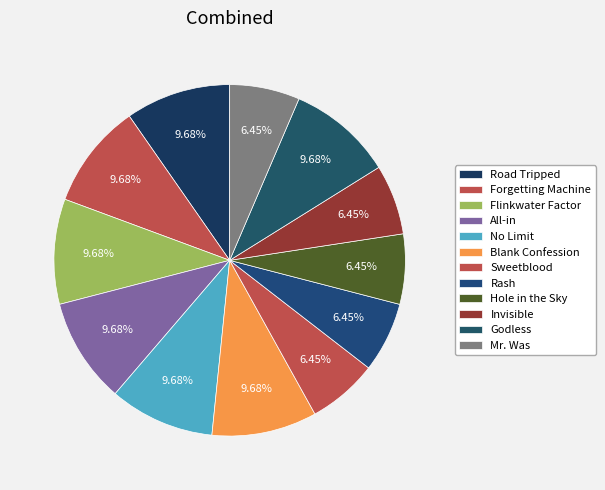

How many segments does this pie chart have?

12